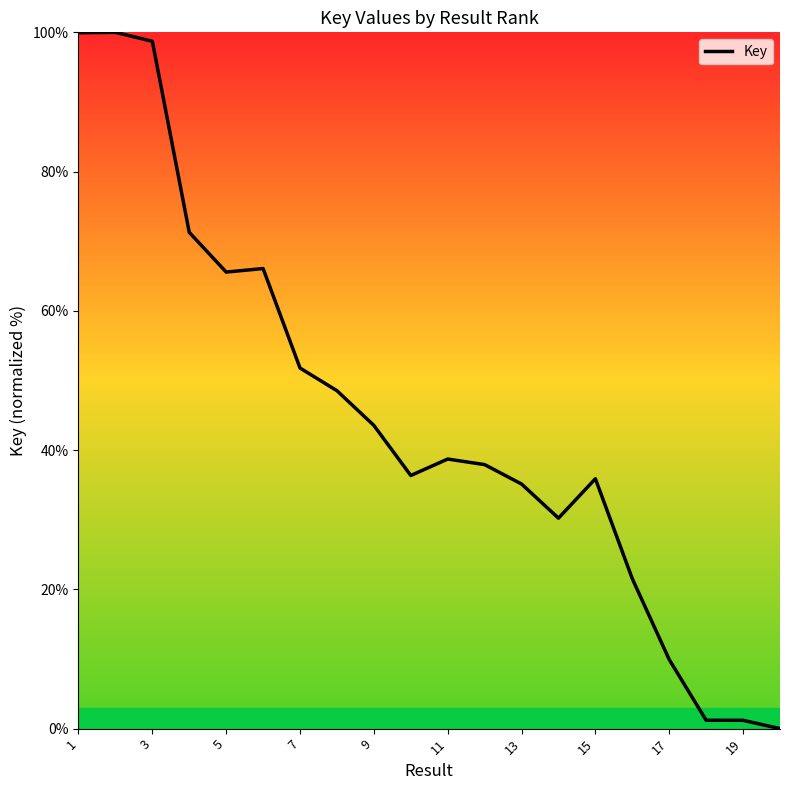

What is the difference between the maximum and minimum values?

100.0